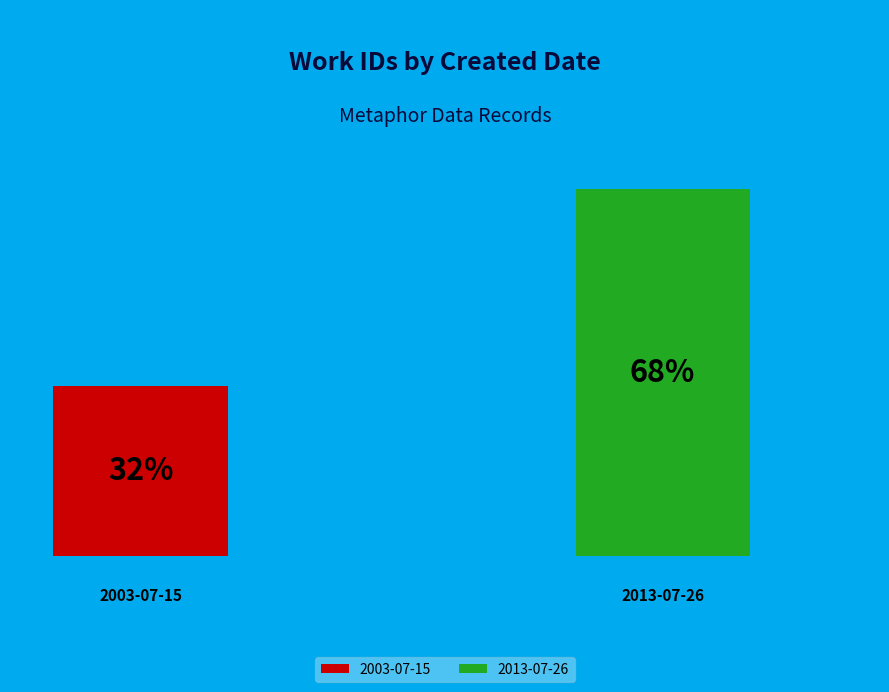

What is the largest slice in the pie chart?

2013-07-26